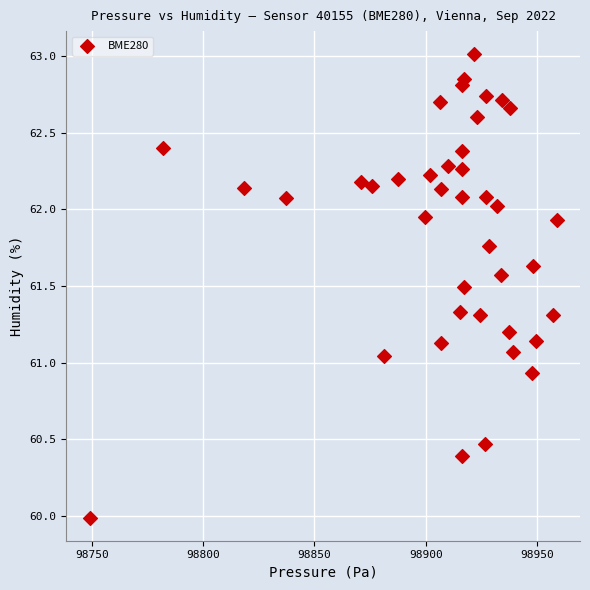

What is the range of X values (max minus min)?

209.8